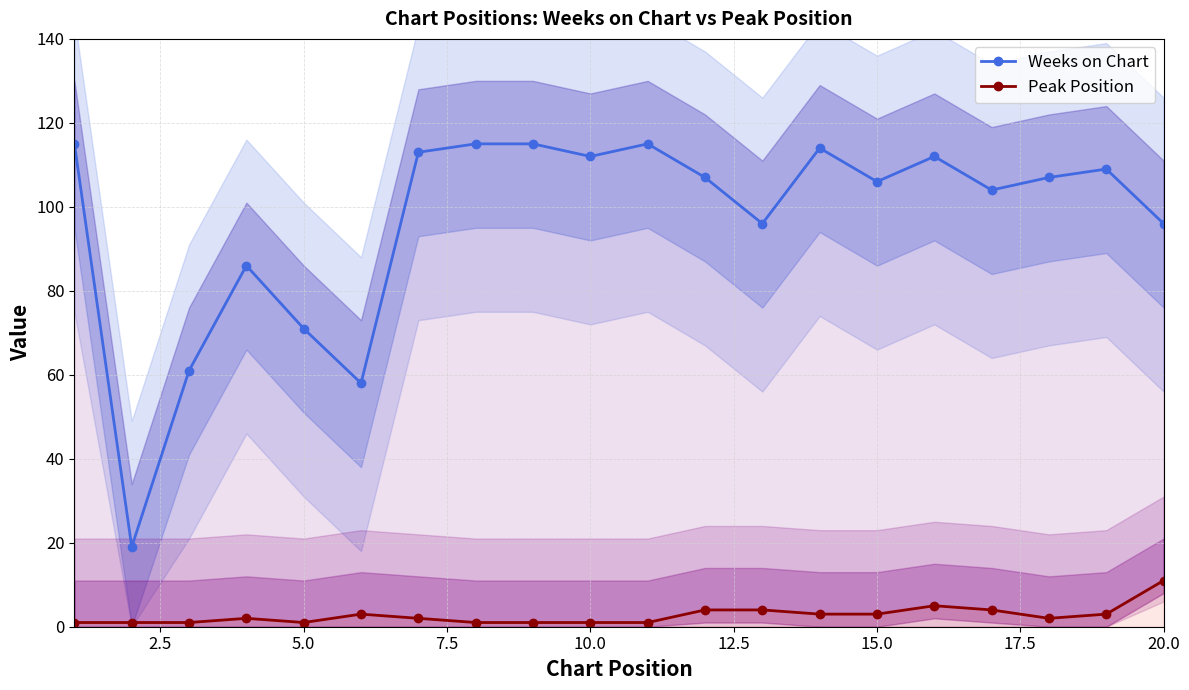

What is the difference between the maximum and second lowest values in the Weeks on Chart series?

57